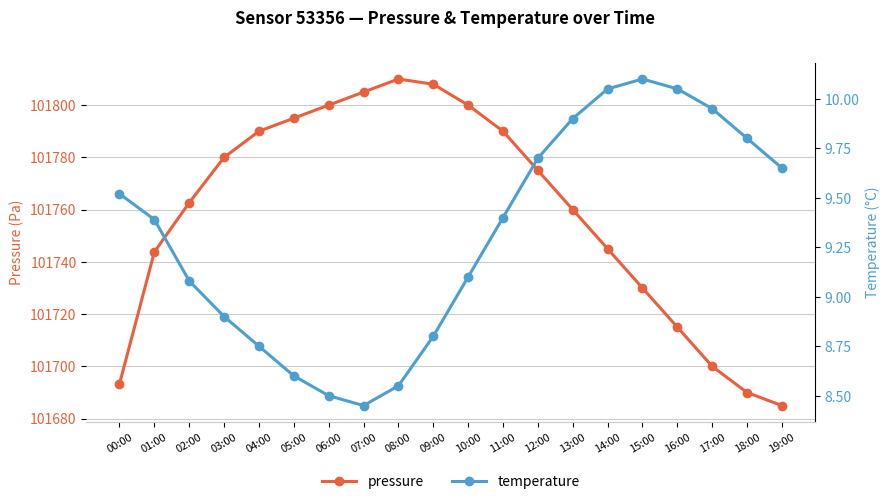

True or false: pressure has more than 1 points higher than both neighbors.

False